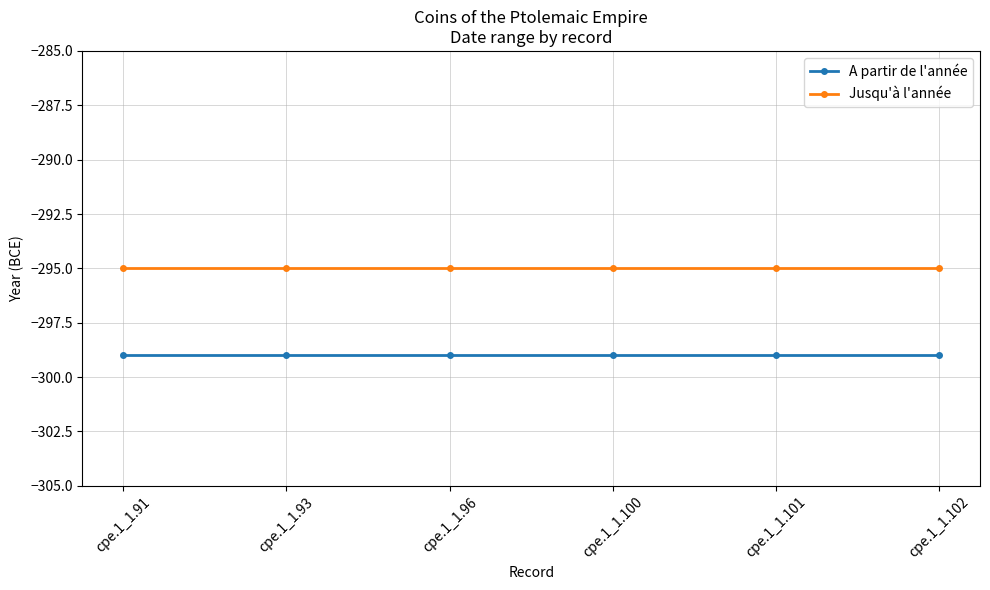

What is the spread (max minus min) of values at cpe.1_1.101?

4